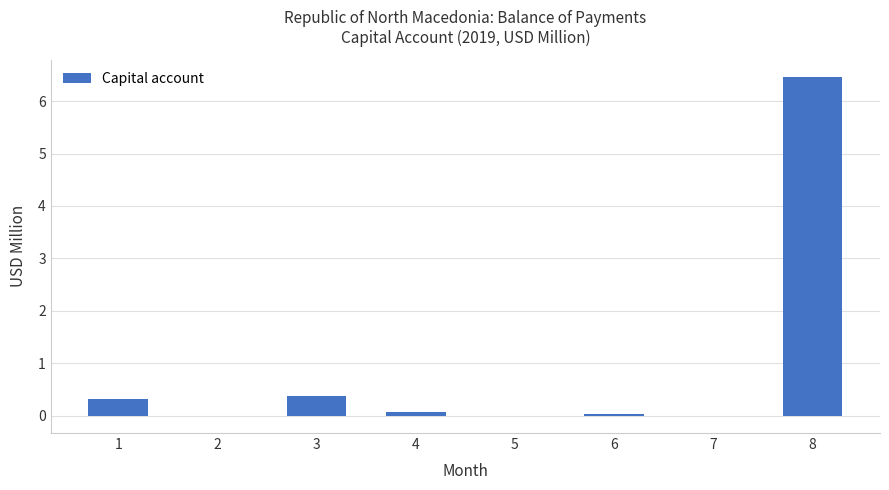

Count the number of data series in this chart.

1